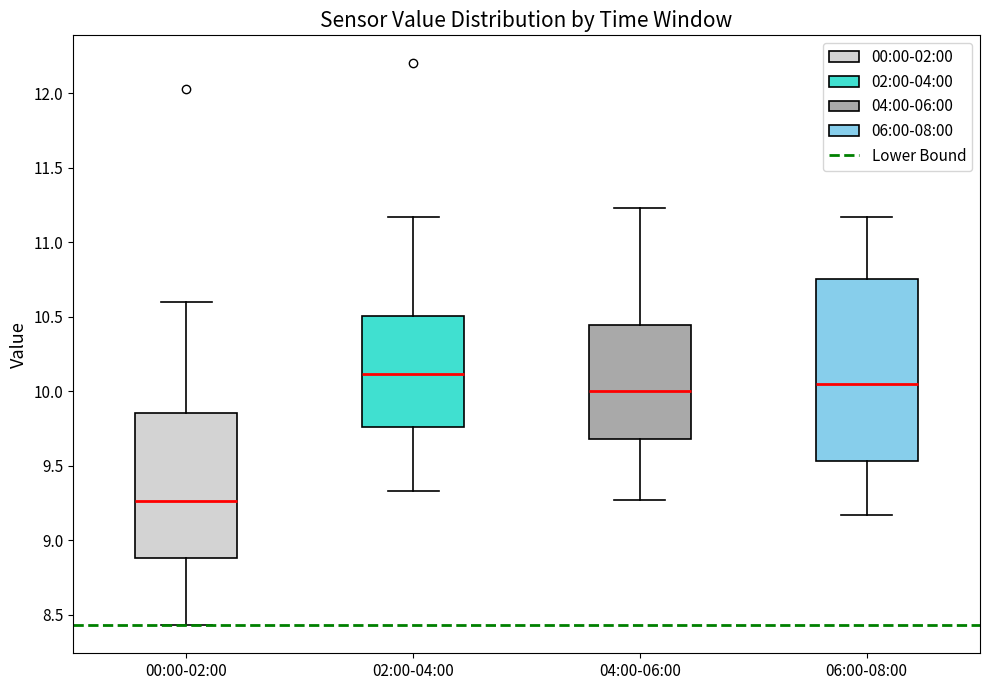

Comparing the boxes themselves (not the whiskers), which one is the tallest?

06:00-08:00